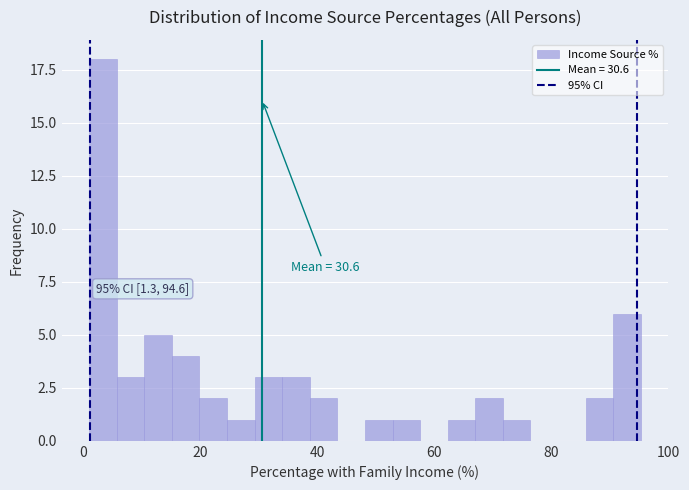

Read against the x-axis, roughly where is the centre of the tallest bar?

4